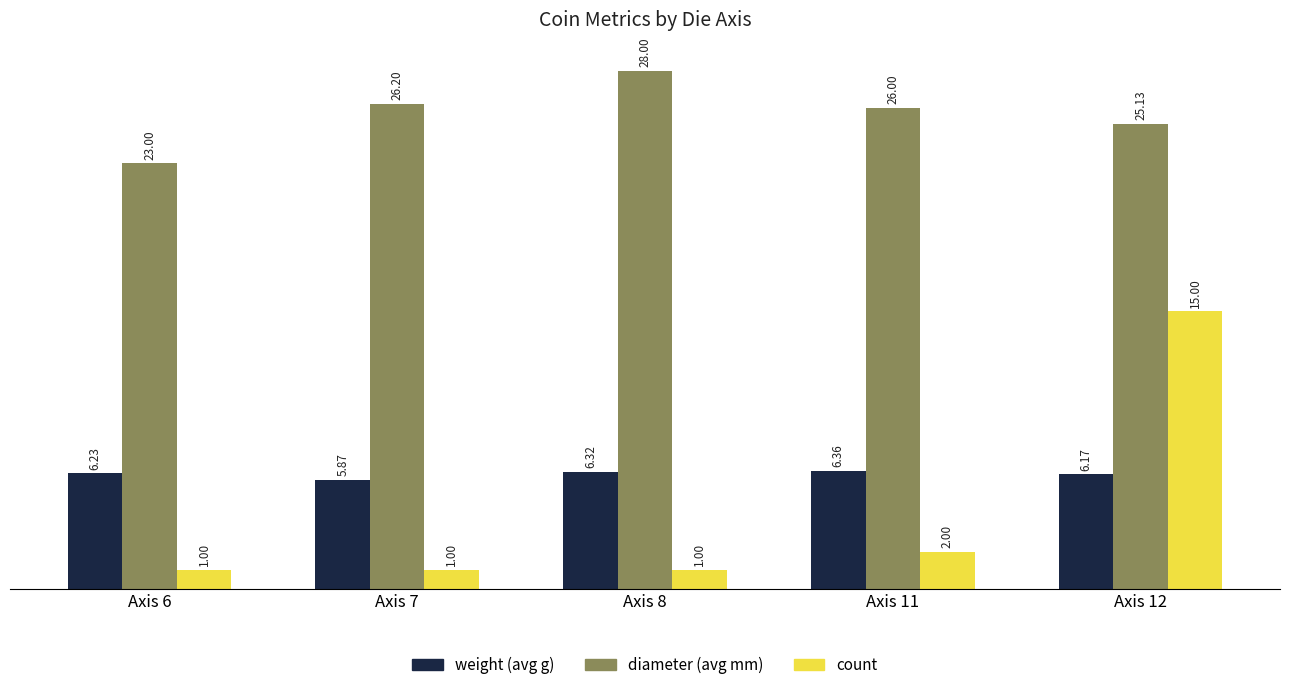

What is the spread (max minus min) of values at Axis 8?

27.0